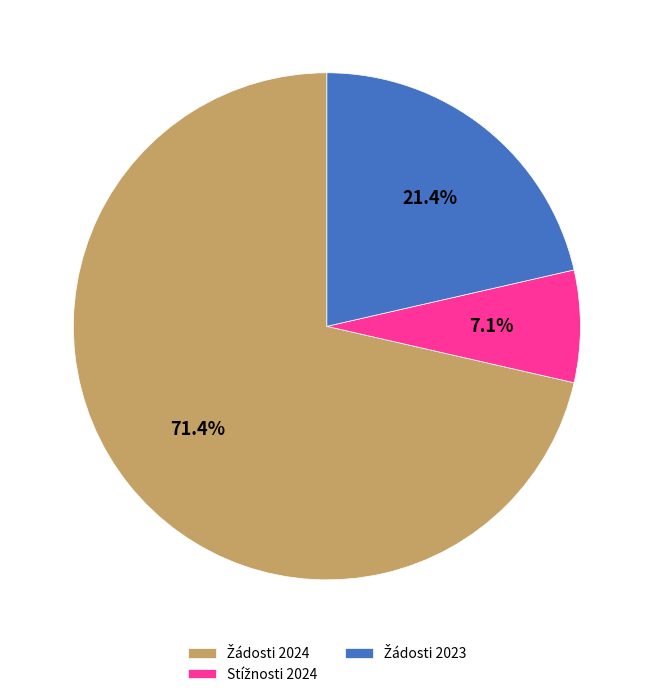

Is there a majority slice in this chart?

Yes